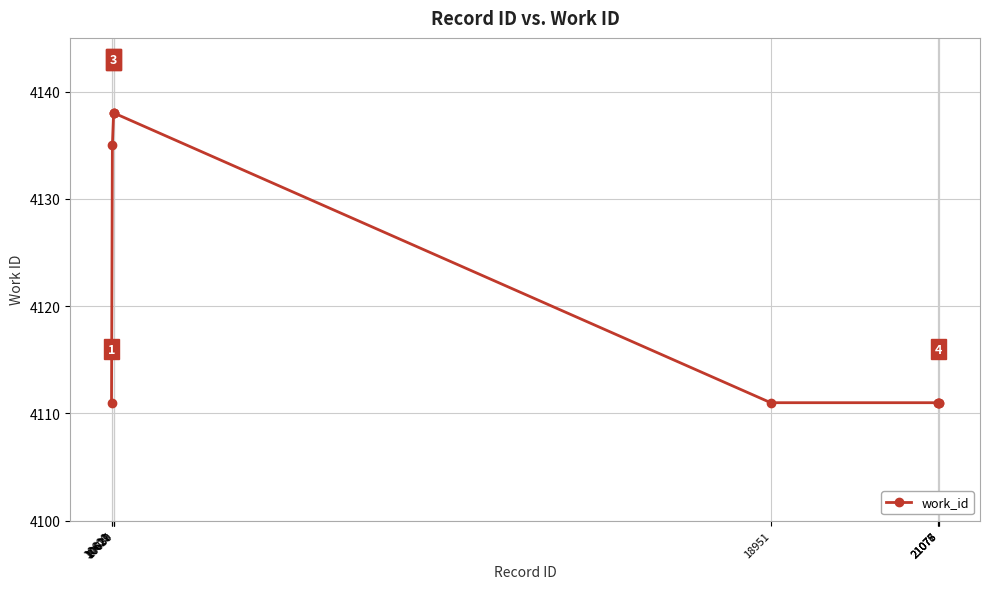

What is the difference between the values at 10629 and 10600?

27